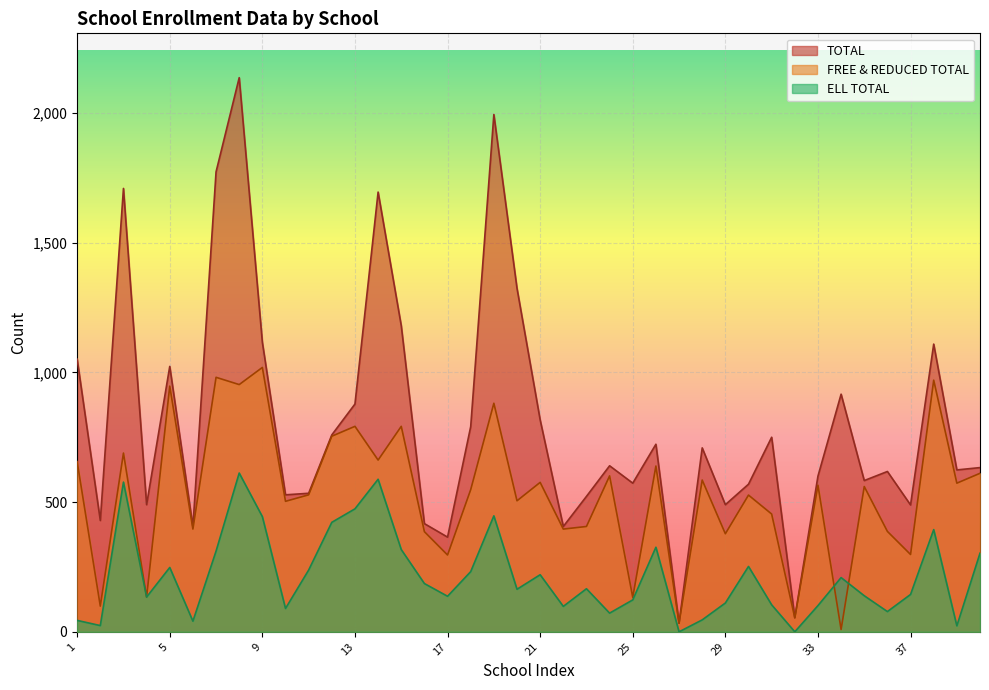

Rank the series by their average value, from highest to lowest.

TOTAL, FREE & REDUCED TOTAL, ELL TOTAL